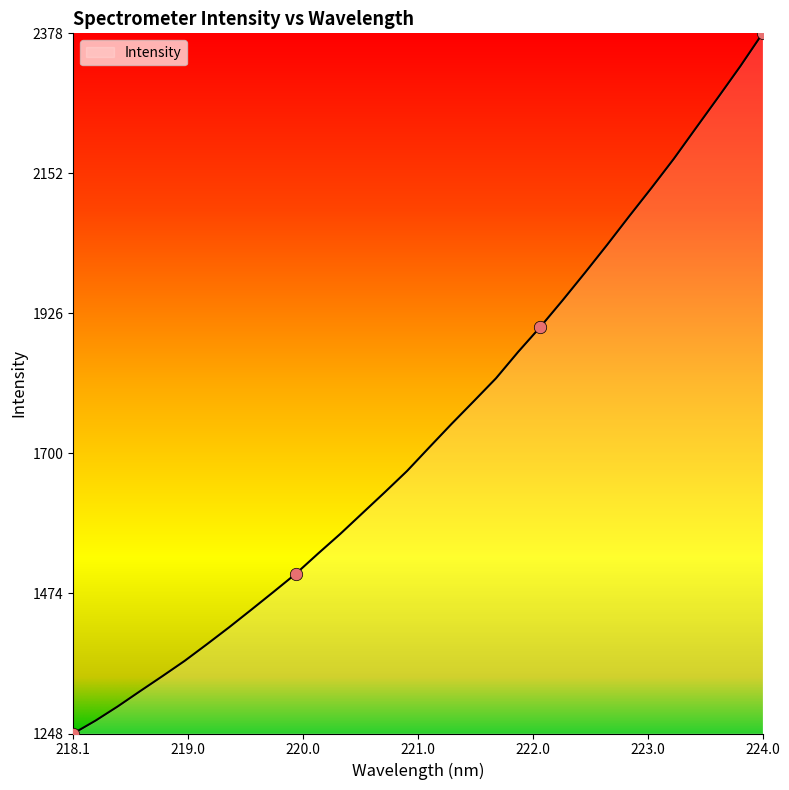

What is the greatest value displayed?

2378.4